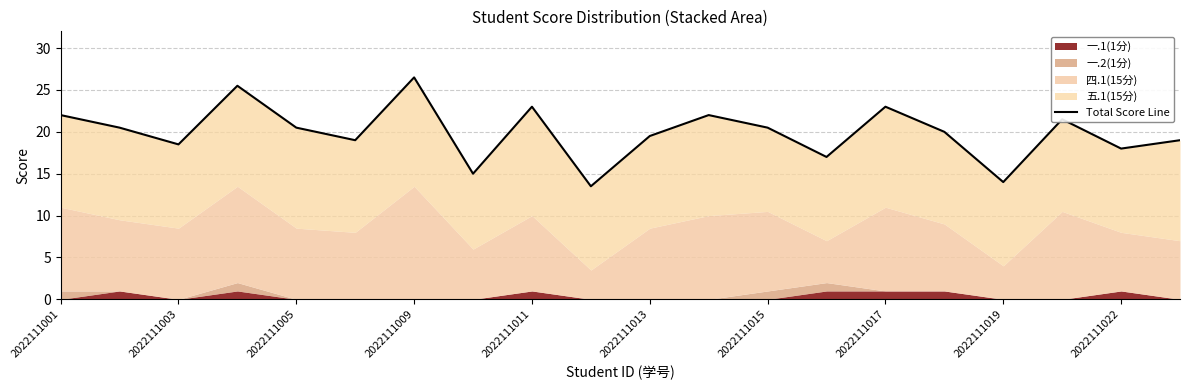

What is the difference between the maximum and minimum values?

13.0